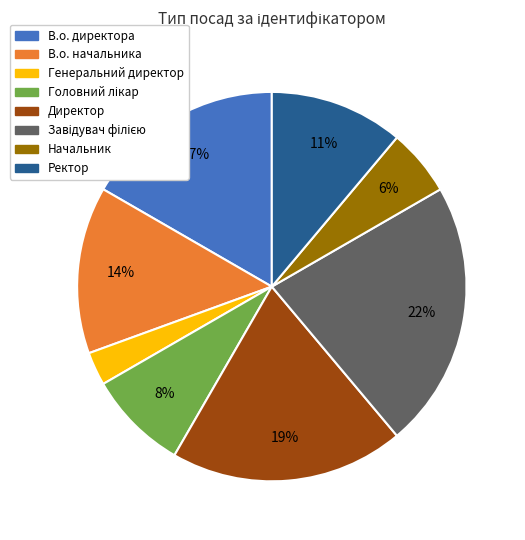

What percentage is the Генеральний директор slice, to the nearest percent?

3%